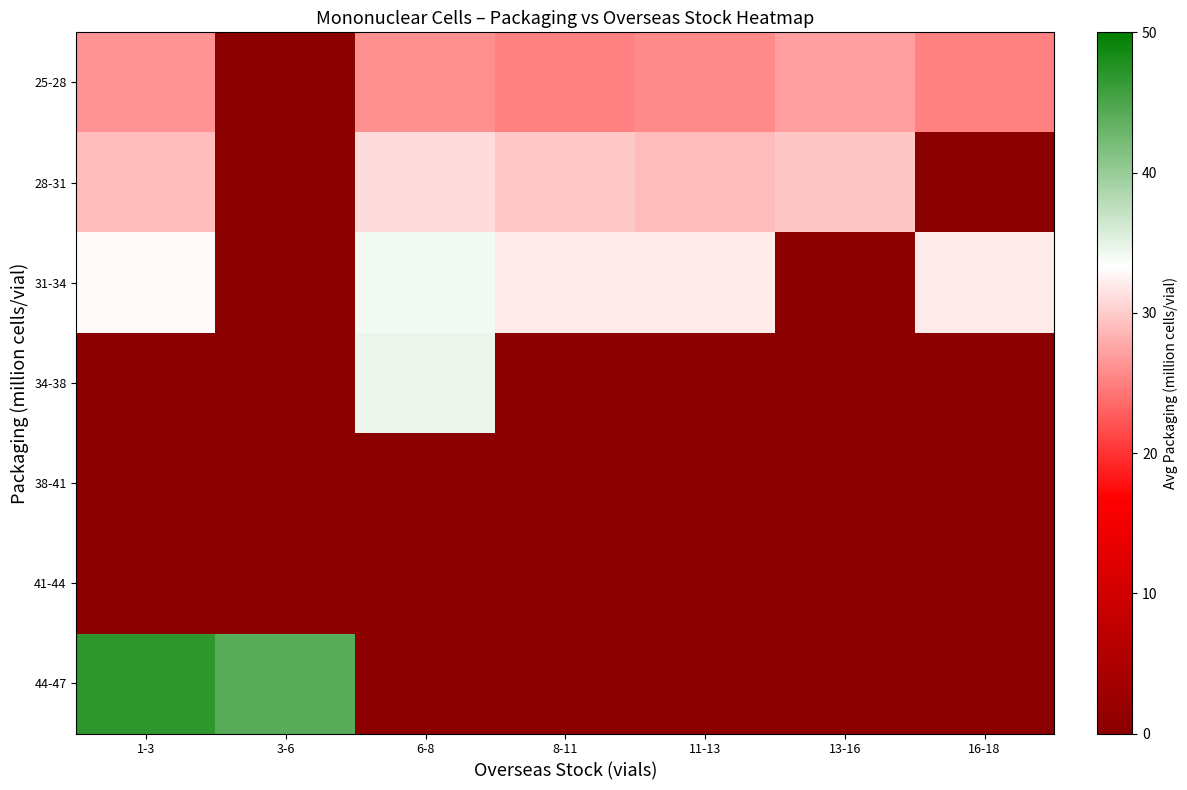

Which series changed the most between 8-11 and 11-13?

25-28